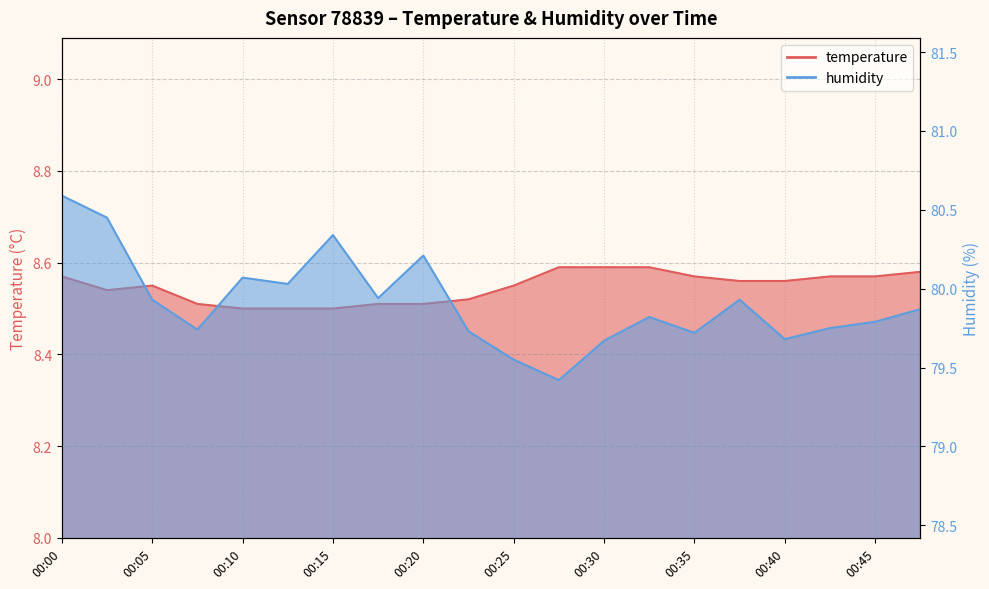

What is the minimum value shown in the chart?

8.5